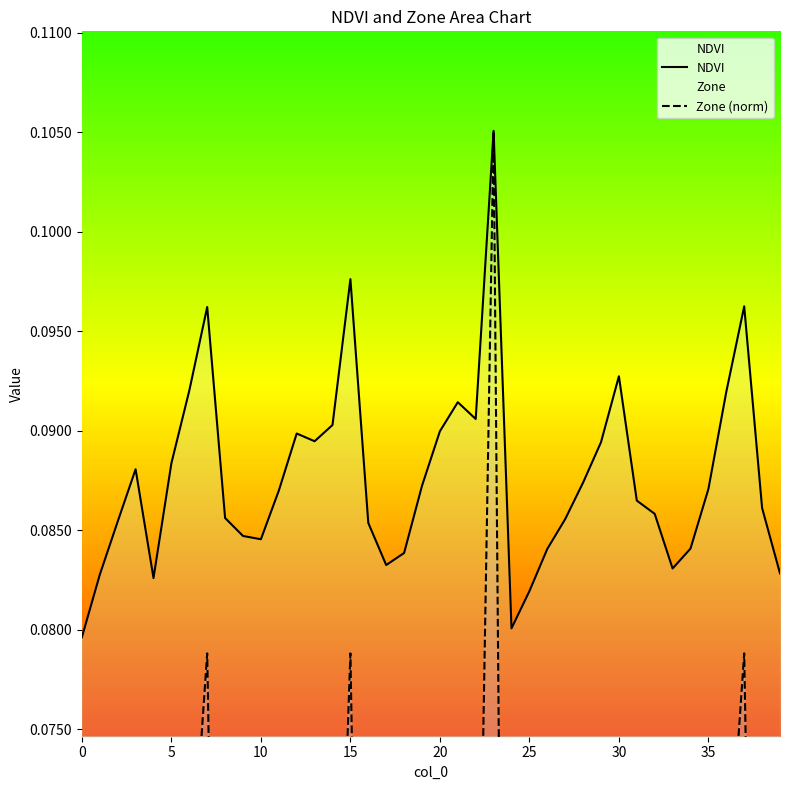

What is the sum of the Zone (norm) values at 35 and 36?

0.1